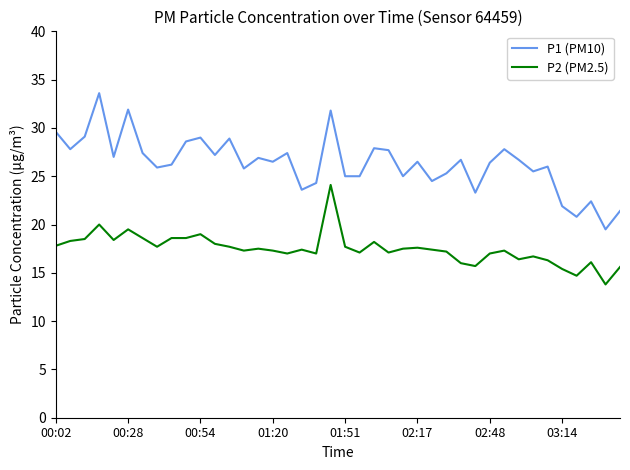

What is the average value of the P1 (PM10) series?

26.3